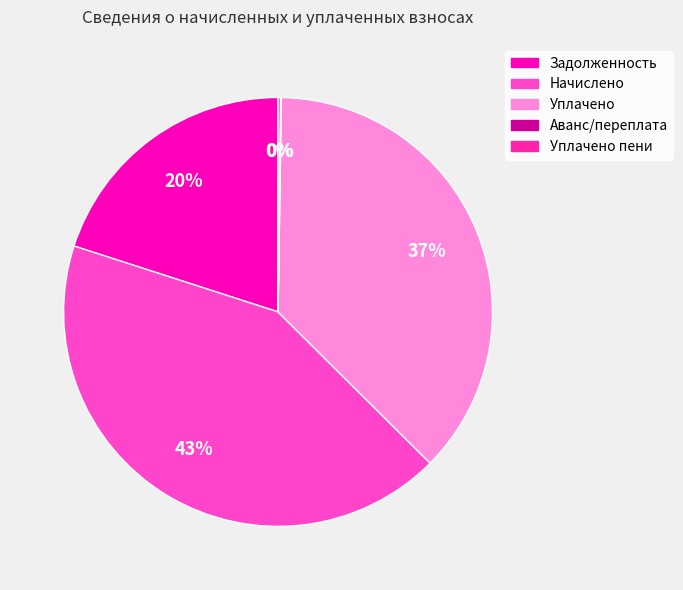

How many segments does this pie chart have?

5